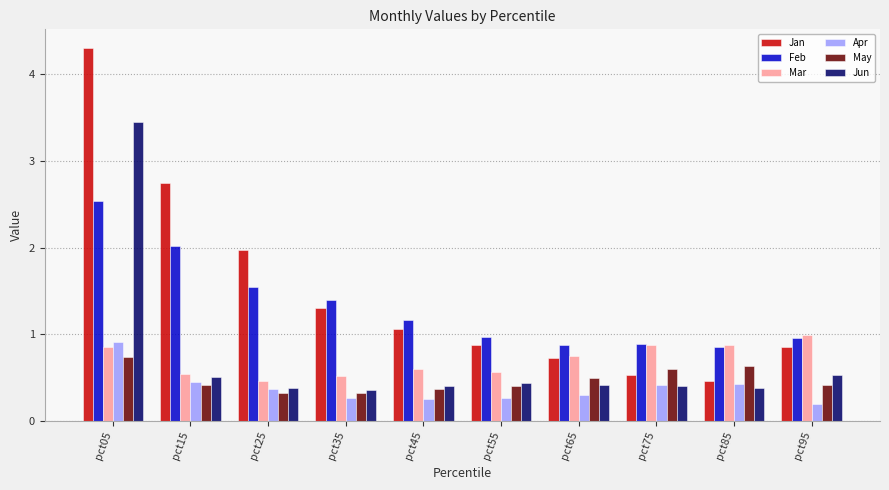

What is the greatest value displayed?

4.3